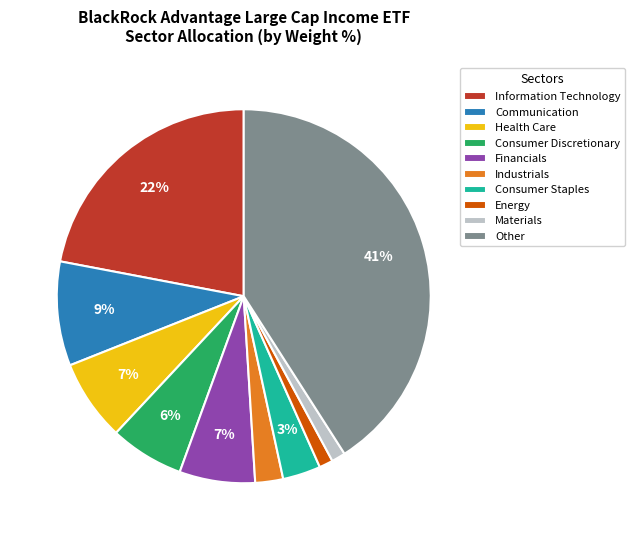

Approximately how many times larger is the value at Industrials compared to Health Care?

0.3